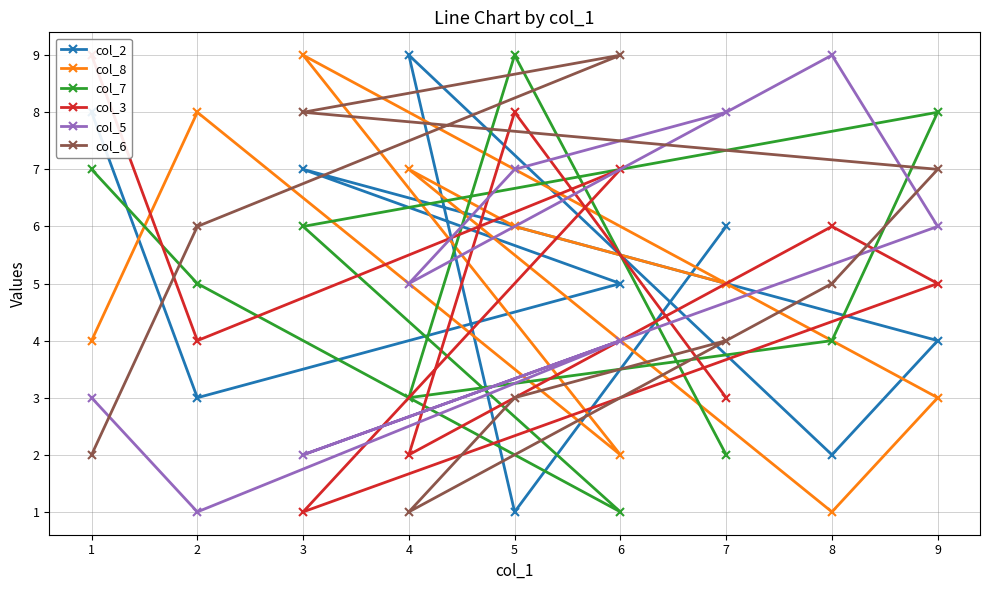

True or false: col_5 and col_3 intersect in this chart.

True